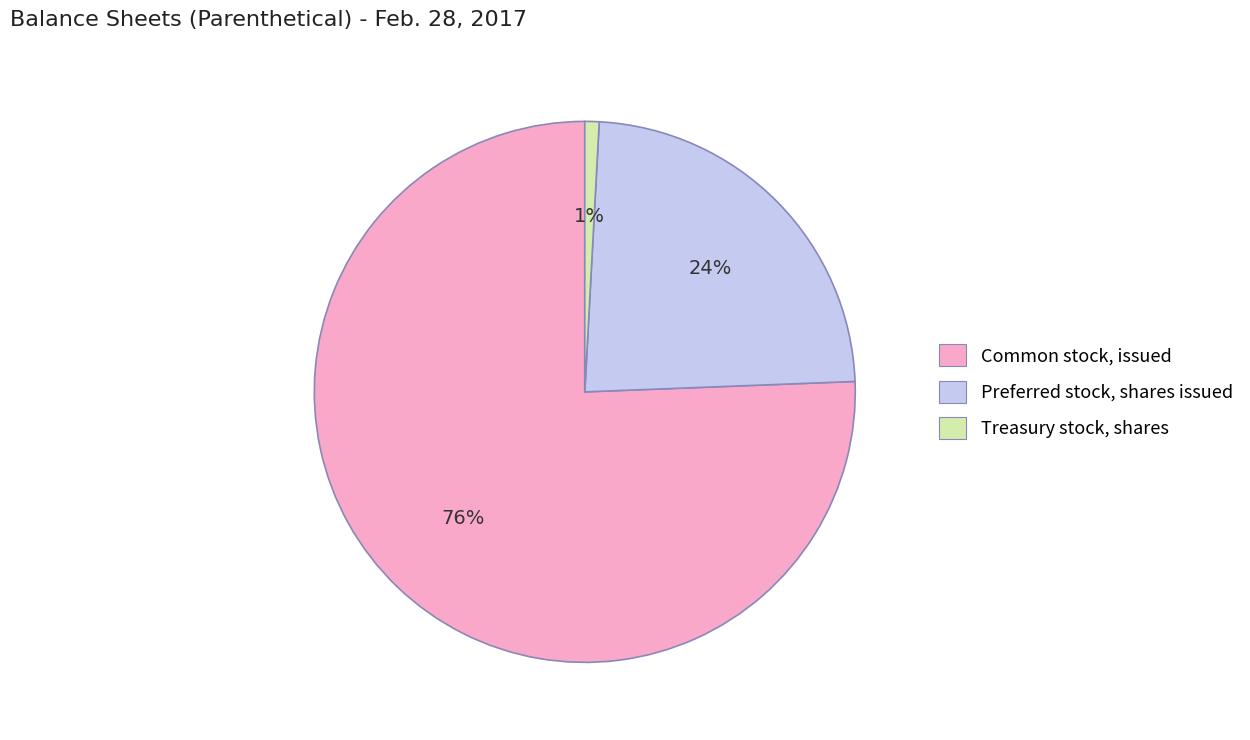

How many slices are in this pie chart?

3